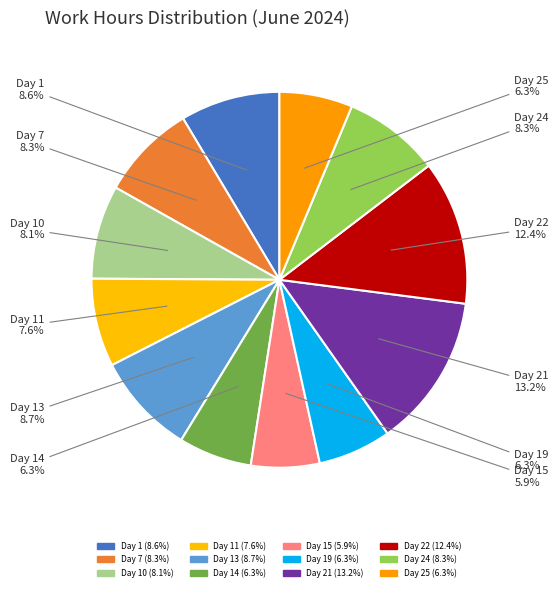

How many slices are in this pie chart?

12